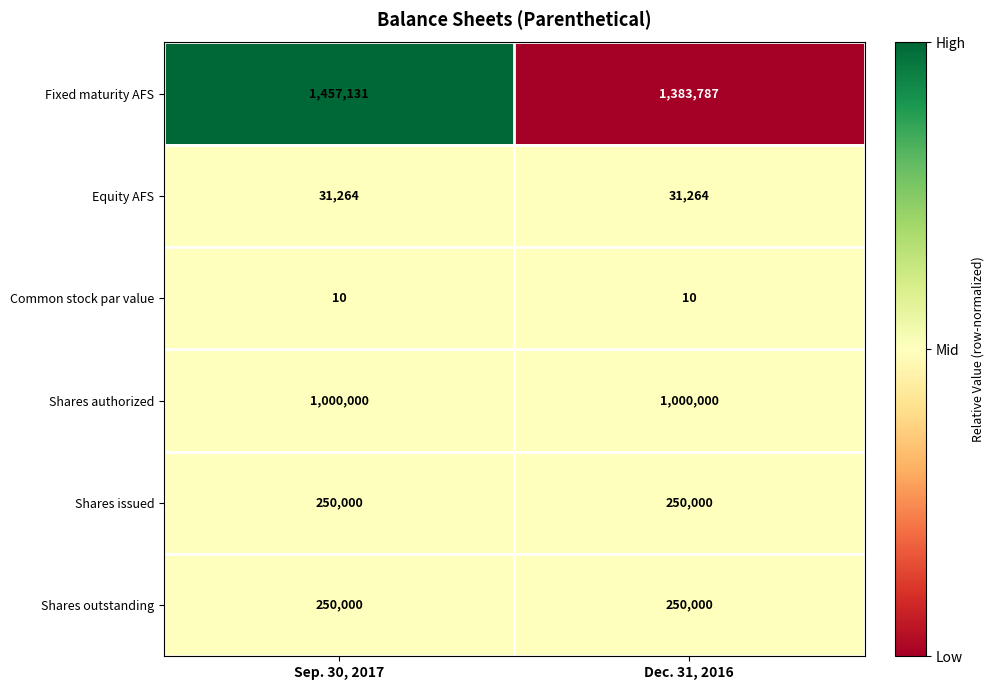

What is the sum of all Equity AFS values?

62528